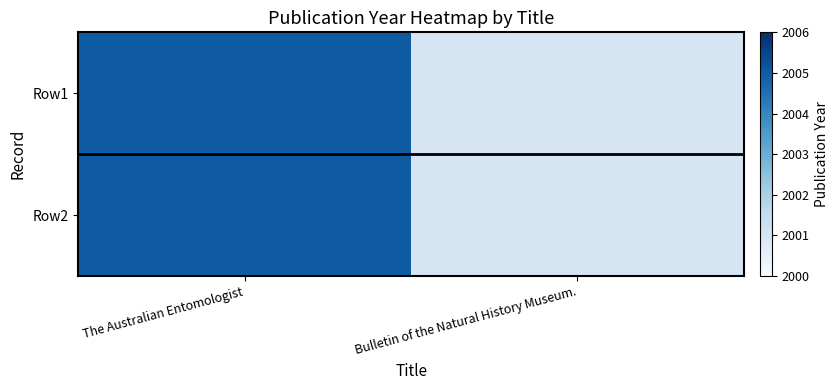

Reading right to left, extract all data points from this chart.

Row1: Bulletin of the Natural History Museum.=2001	The Australian Entomologist=2005
Row2: Bulletin of the Natural History Museum.=2001	The Australian Entomologist=2005